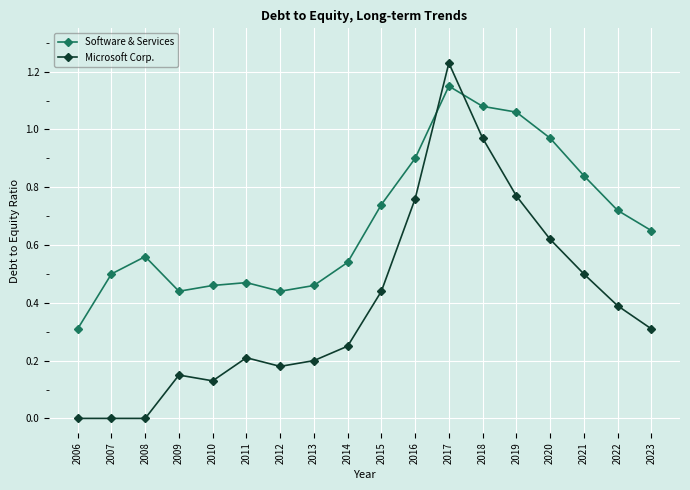

Between 2009 and 2020, which series saw the biggest shift?

Software & Services